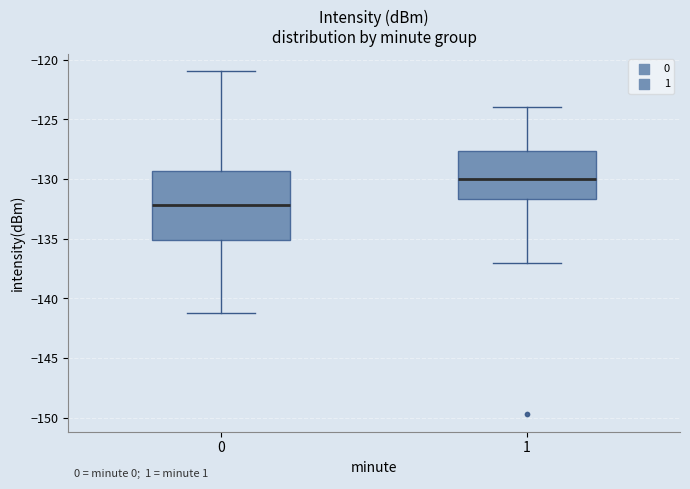

Where does the upper whisker of the box at x = 1 end on the y-axis? The values are not printed on the chart, so give them approximately, as read against the axis.

-124.0